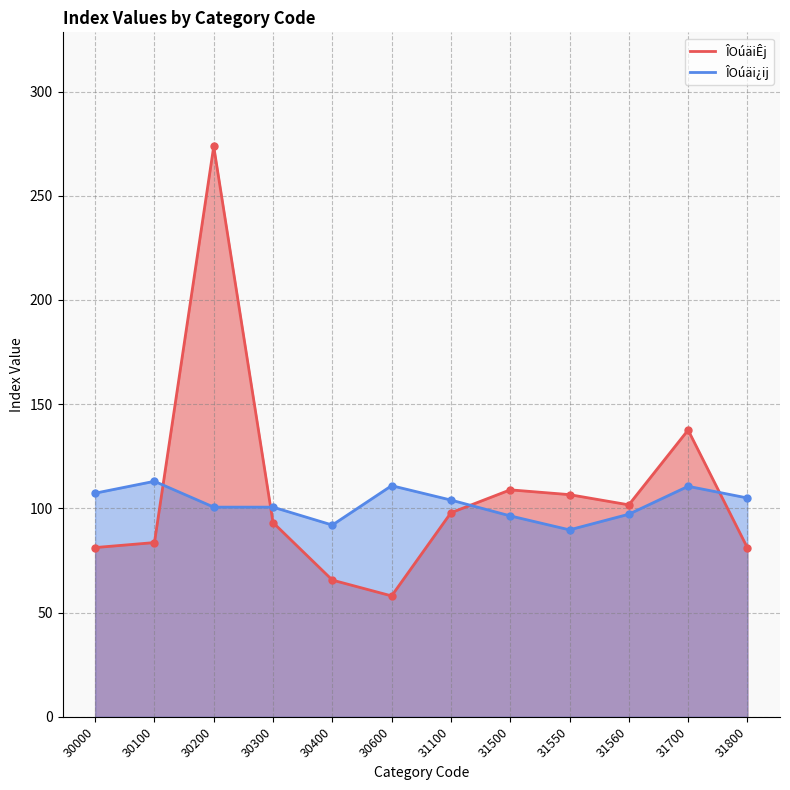

Which has a higher value, 30200 or 31800?

30200